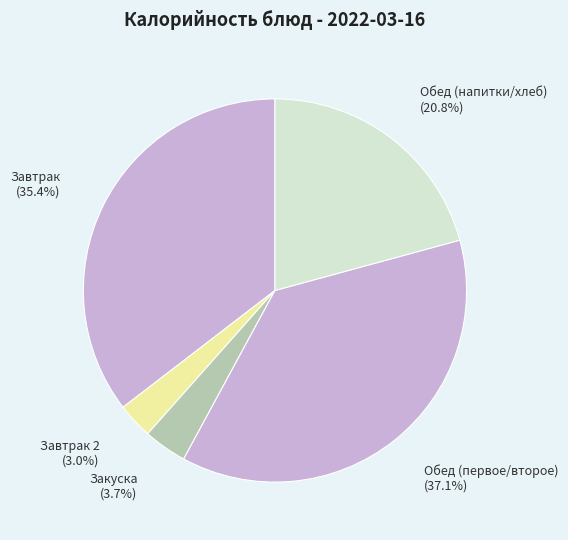

Rank the categories by value from highest to lowest.

Обед (первое/второе), Завтрак, Обед (напитки/хлеб), Закуска, Завтрак 2